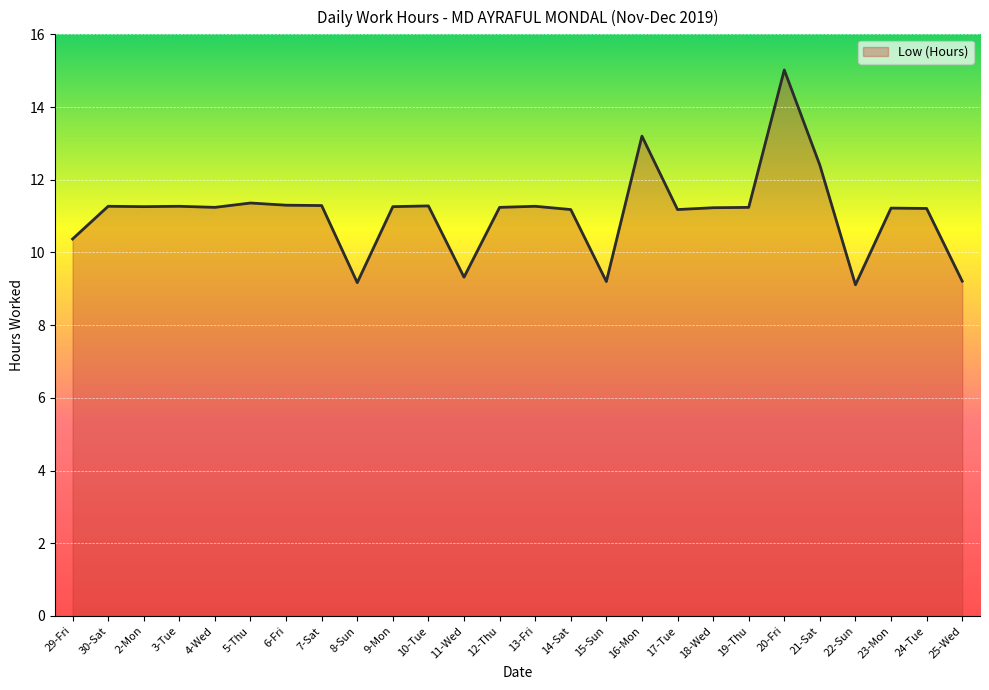

What is the greatest value displayed?

15.0